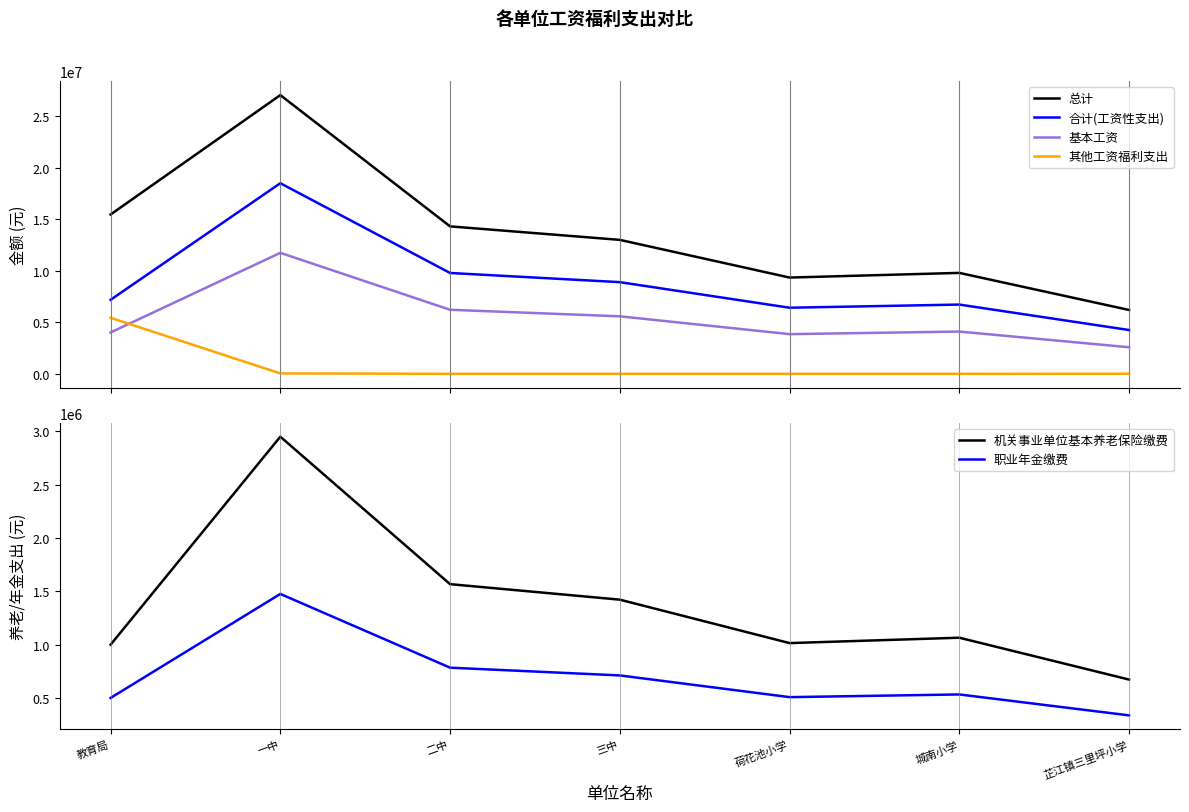

What is the value of the 合计(工资性支出) point at the 3rd from the left?

9776940